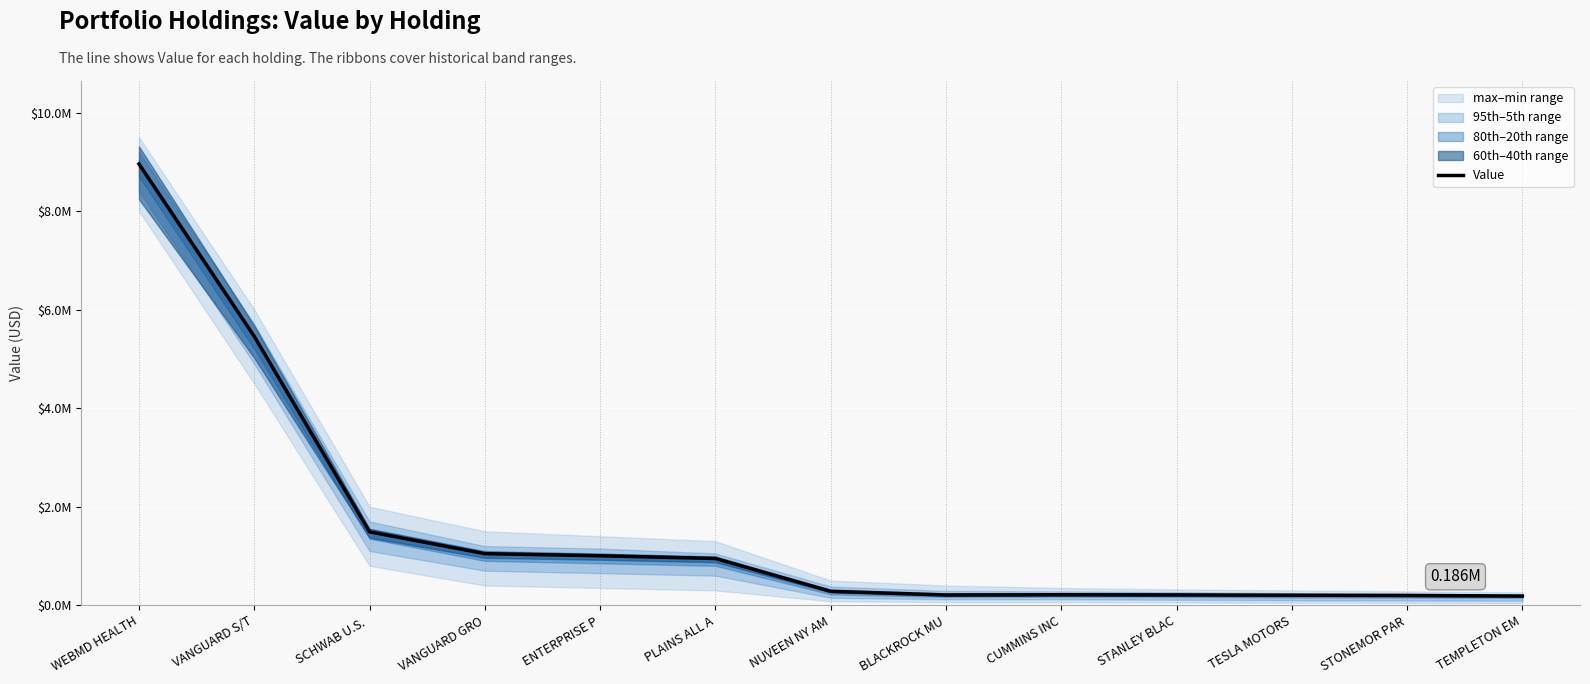

At which category does the chart reach its peak across all series?

WEBMD HEALTH